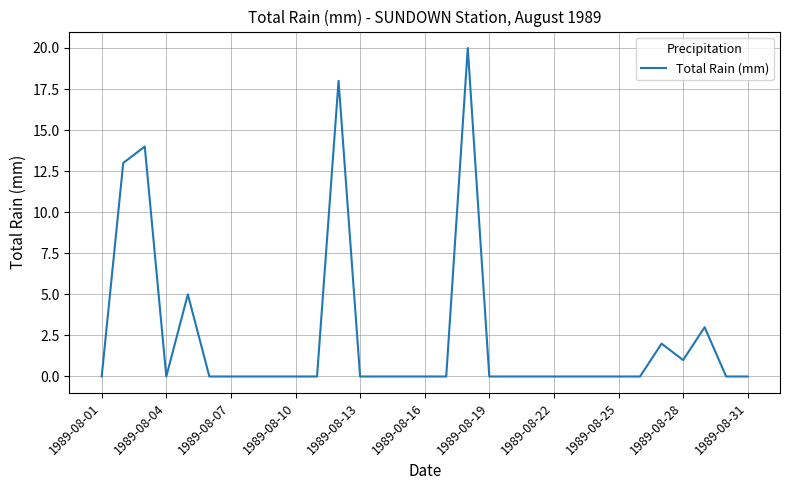

What is the difference between the maximum and minimum values?

20